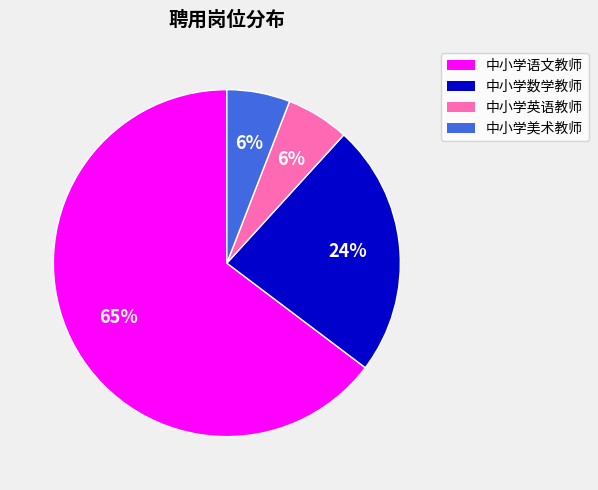

To the nearest percent, what is the difference between the 中小学数学教师 and 中小学英语教师 slice percentages?

18%